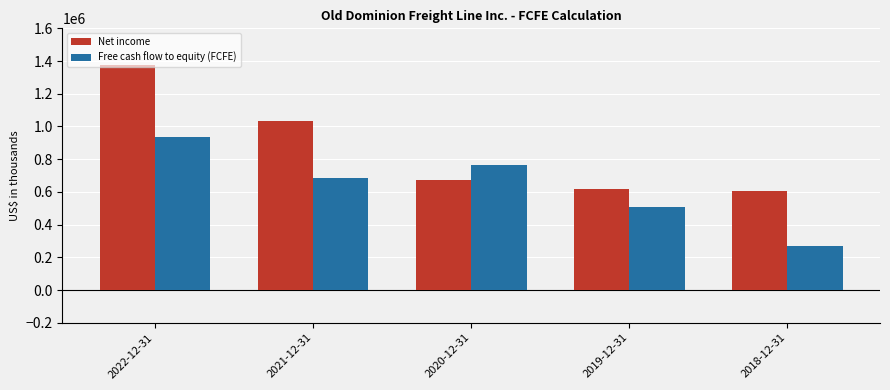

Reading left to right, extract all data points from this chart.

Net income: 2022-12-31=1377159	2021-12-31=1034375	2020-12-31=672682	2019-12-31=615518	2018-12-31=605668
Free cash flow to equity (FCFE): 2022-12-31=938530	2021-12-31=682077	2020-12-31=766556	2019-12-31=510249	2018-12-31=268807